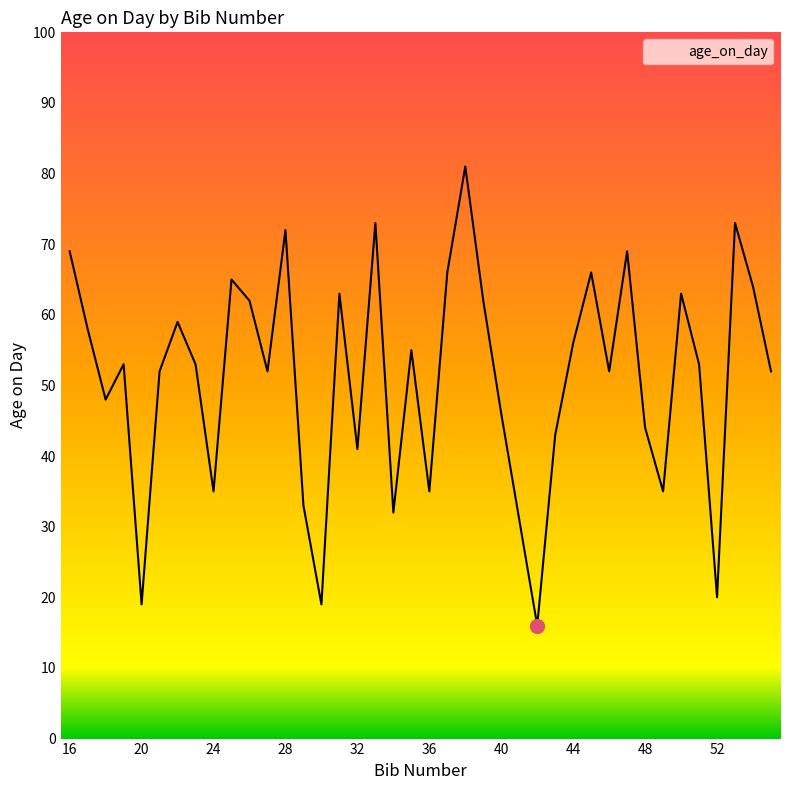

What is the maximum value shown in the chart?

81